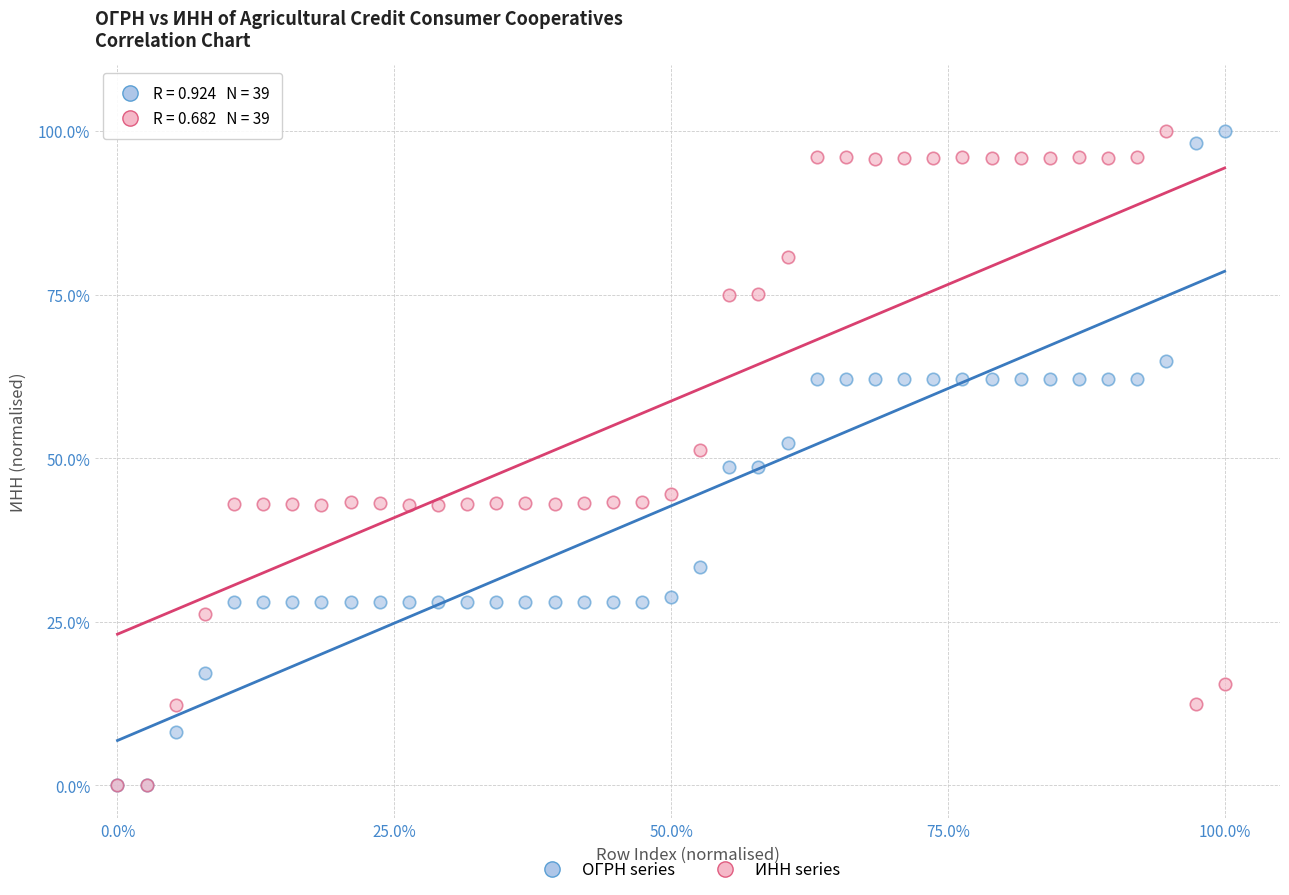

What are all the series names shown in the legend?

ОГРН series, ИНН series